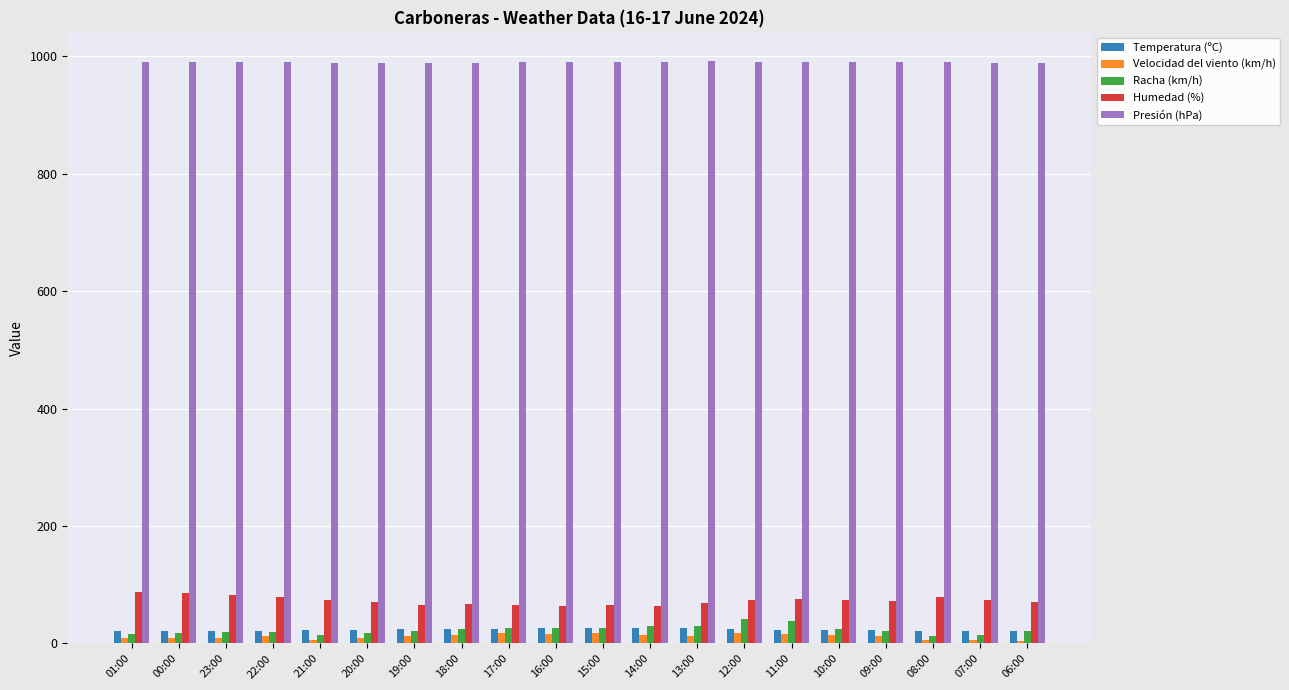

What is the sum of all Racha (km/h) values?

466.0